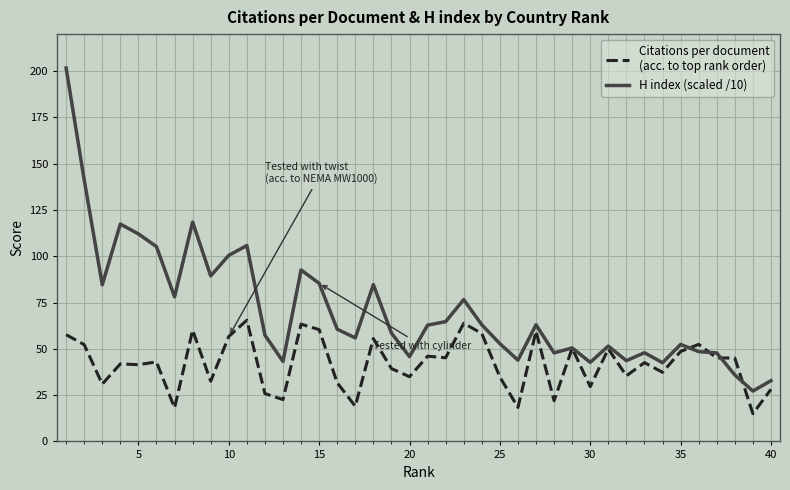

What is the greatest value displayed?

201.7